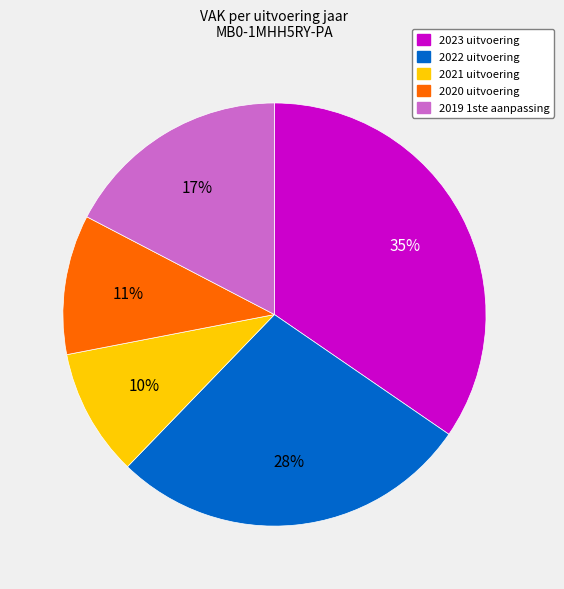

How many slices are in this pie chart?

5